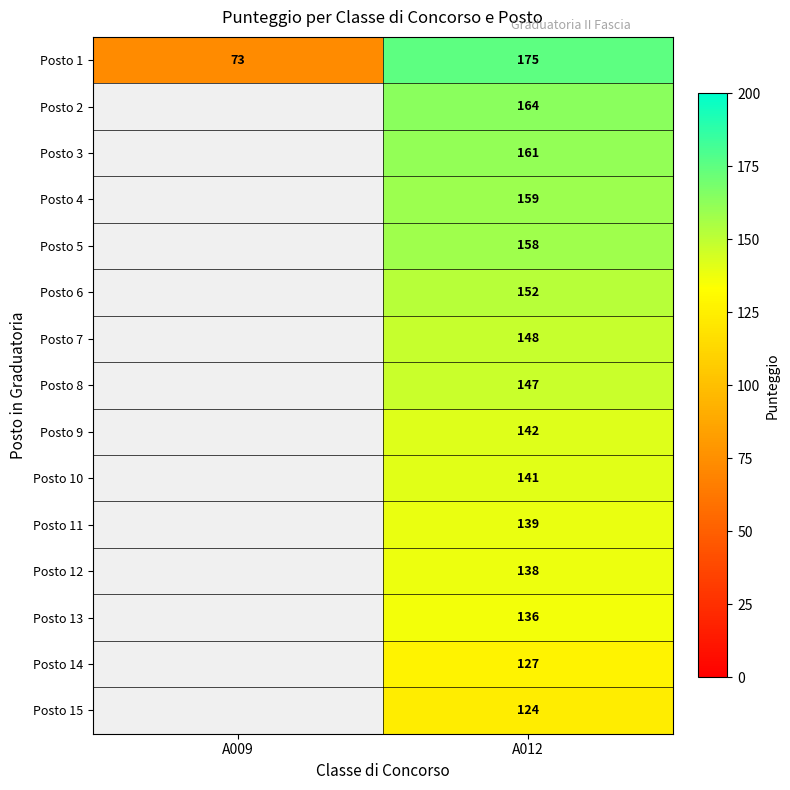

What is the maximum value shown in the chart?

175.0